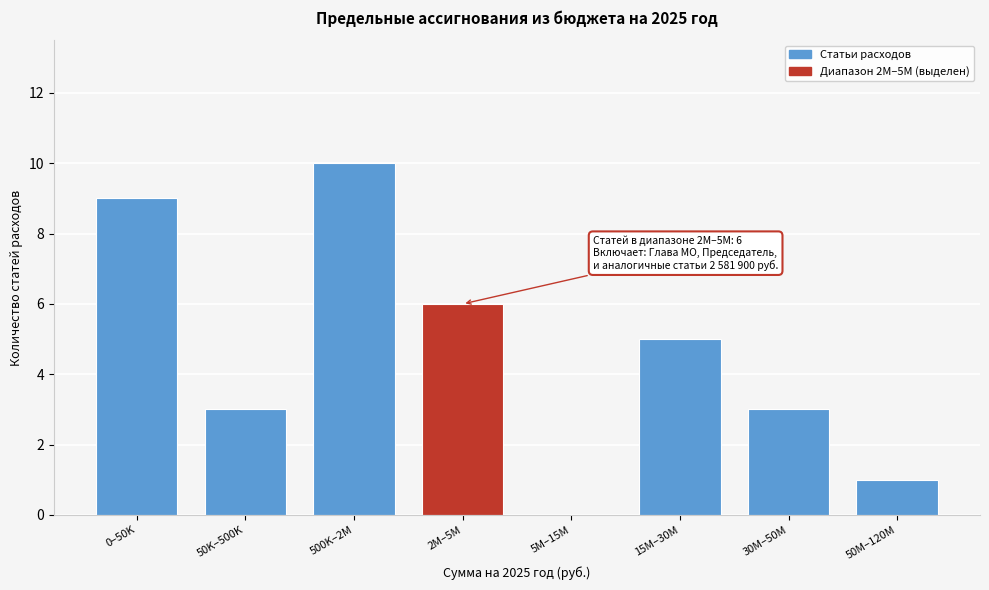

Reading right to left, what are all the values shown in this chart?

50M–120M=1	30M–50M=3	15M–30M=5	5M–15M=0	2M–5M=6	500K–2M=10	50K–500K=3	0–50K=9